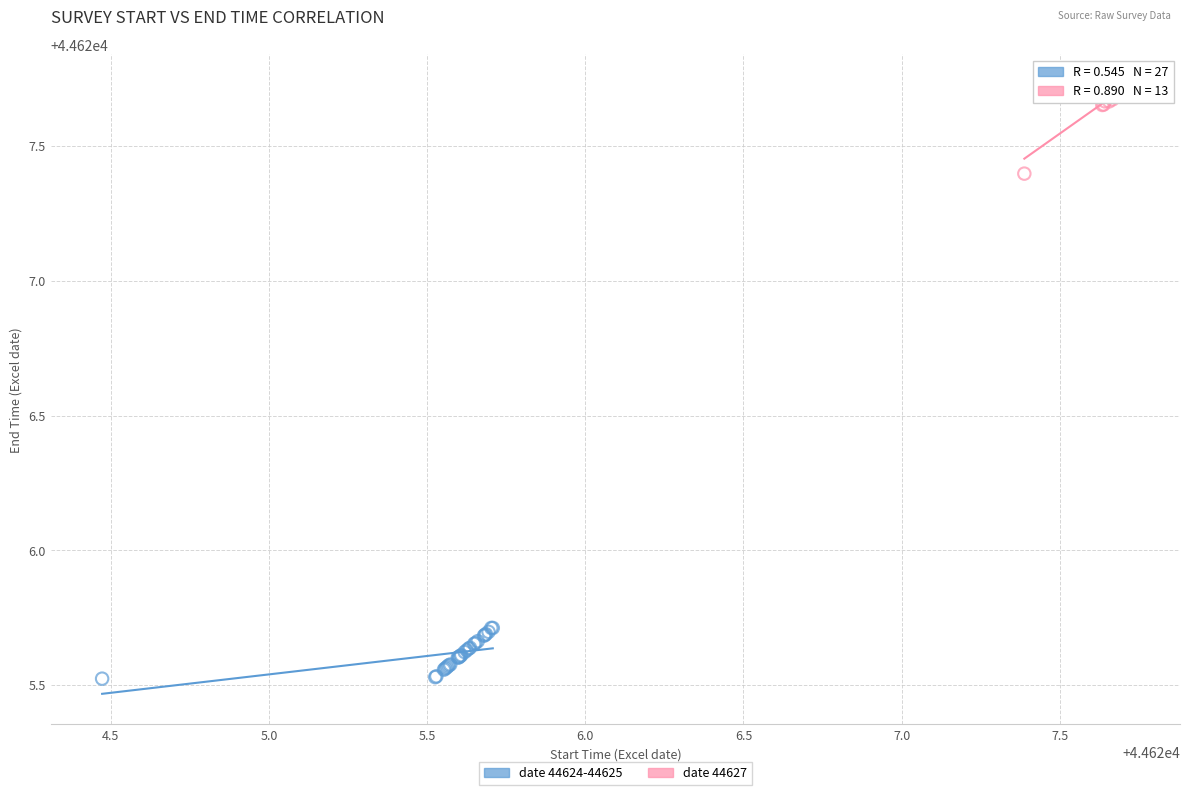

Which series has the largest Y range (max minus min)?

date 44627